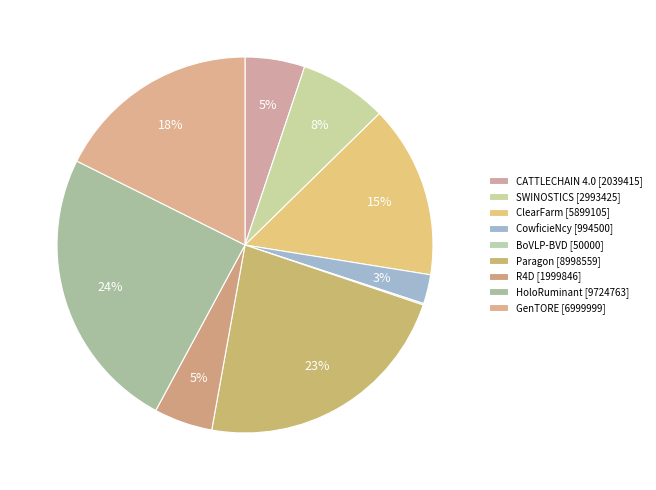

Count the number of slices in the pie.

9